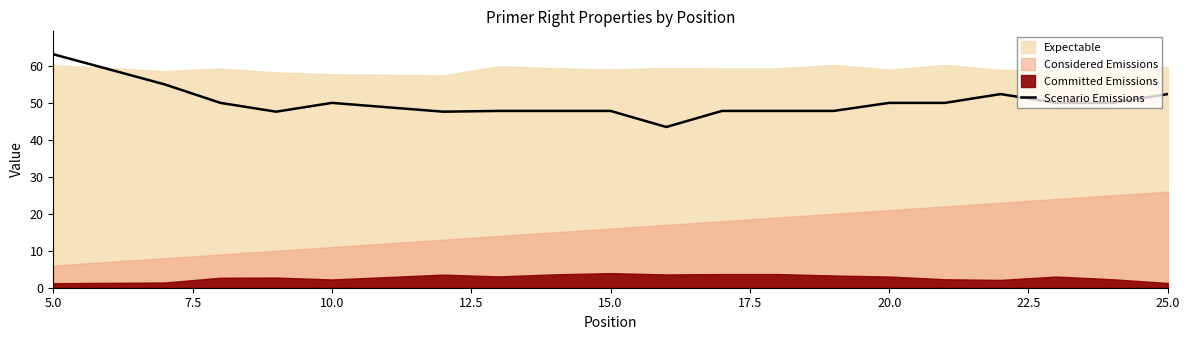

How many lines are shown in the chart?

1